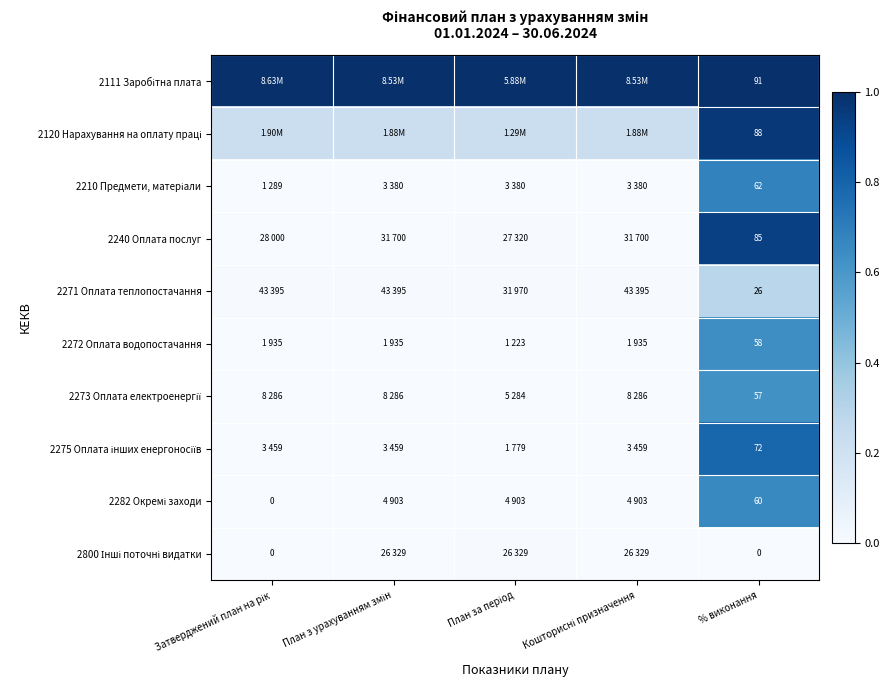

At which category does the chart reach its minimum across all series?

Затверджений план на рік